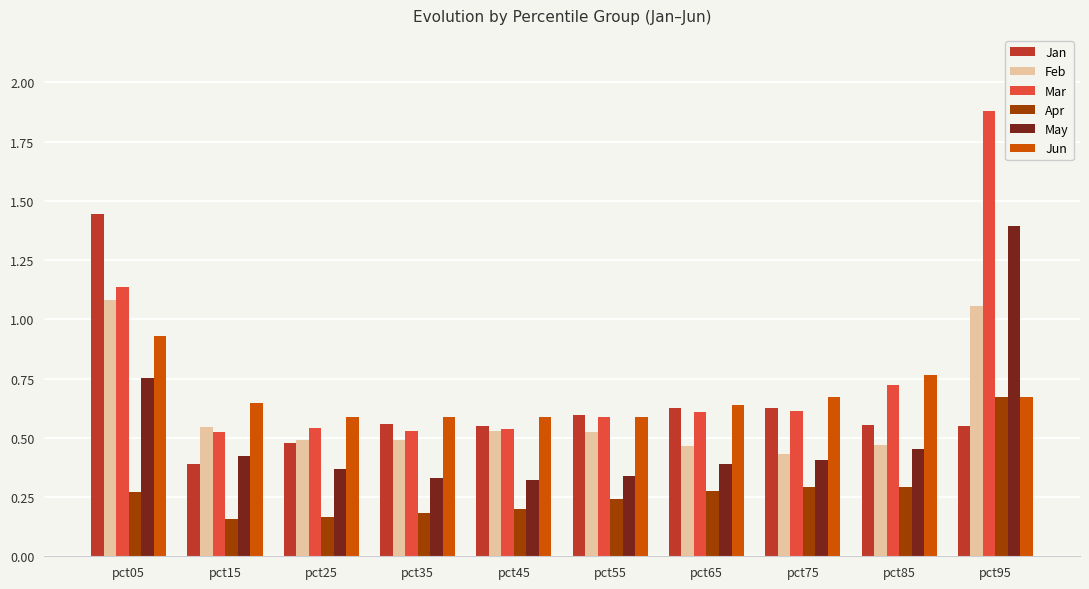

What is the sum of the Mar values at pct95 and pct05?

3.0